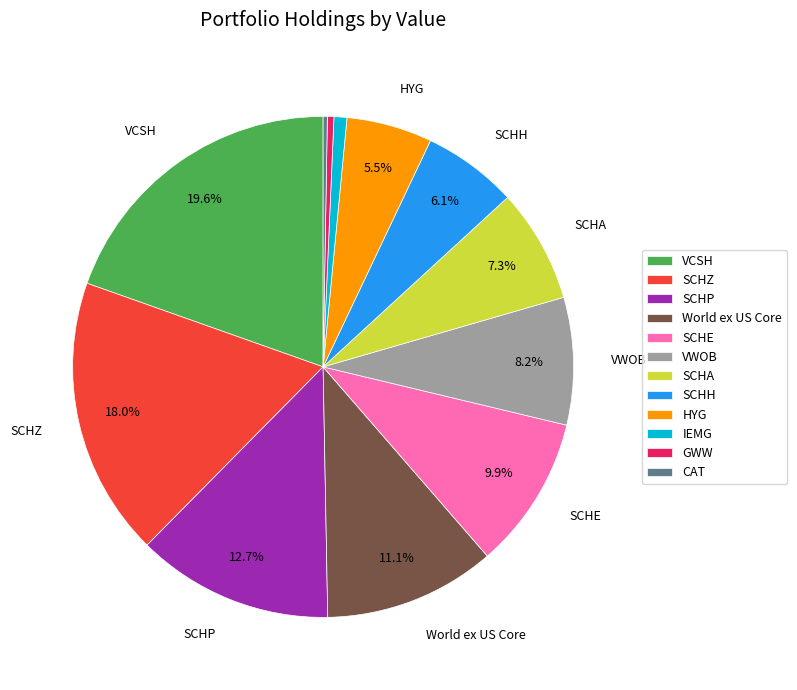

To the nearest percent, what is the average slice percentage?

8%